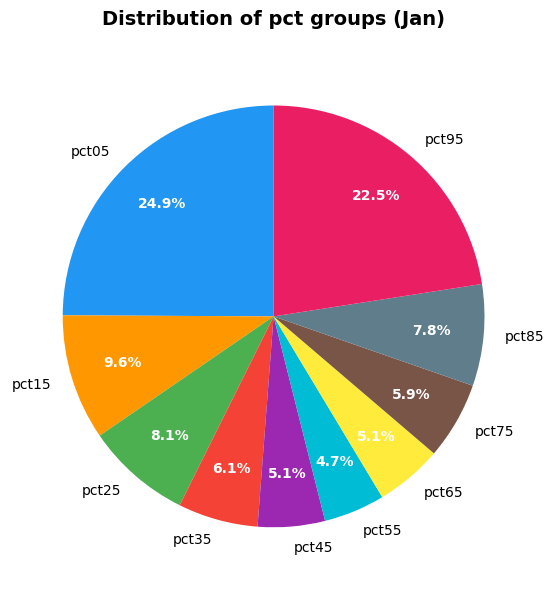

To the nearest percent, what portion does pct05 represent?

25%